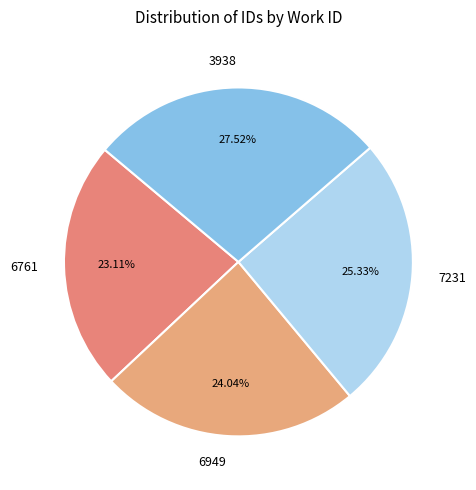

To the nearest percent, what portion does 7231 represent?

25%